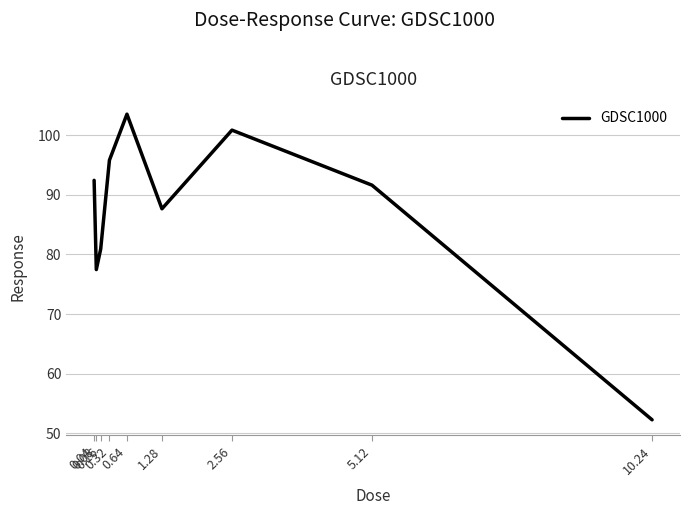

List the labels in order of value, largest first.

0.64, 2.56, 0.32, 0.04, 5.12, 1.28, 0.16, 0.08, 10.24